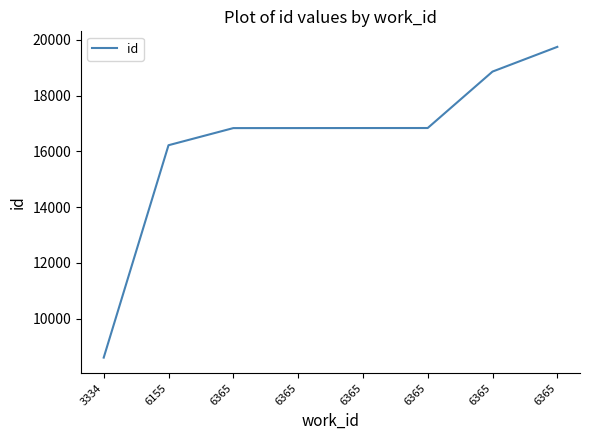

List the labels in order of value, largest first.

6365, 6365, 6365, 6365, 6365, 6365, 6155, 3334